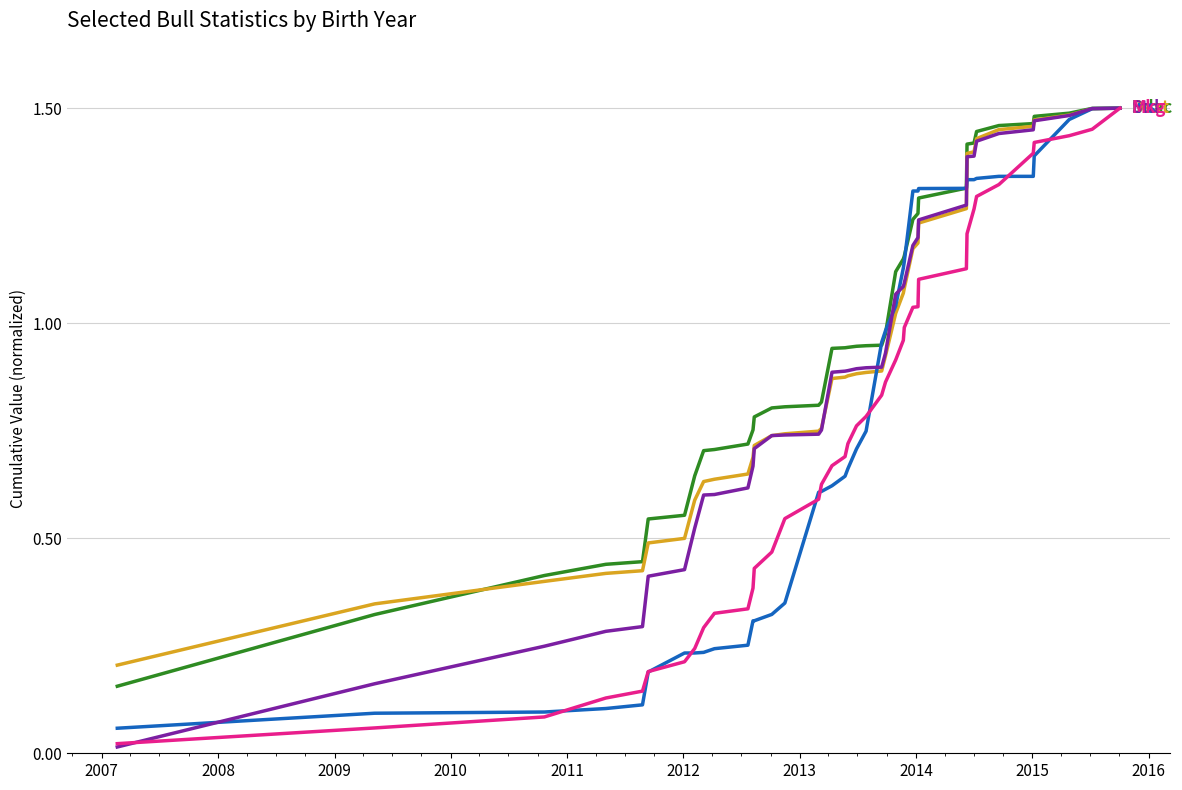

List the series in order of their peak value, lowest first.

Ddac, Dext, Ins, Std, Mkg